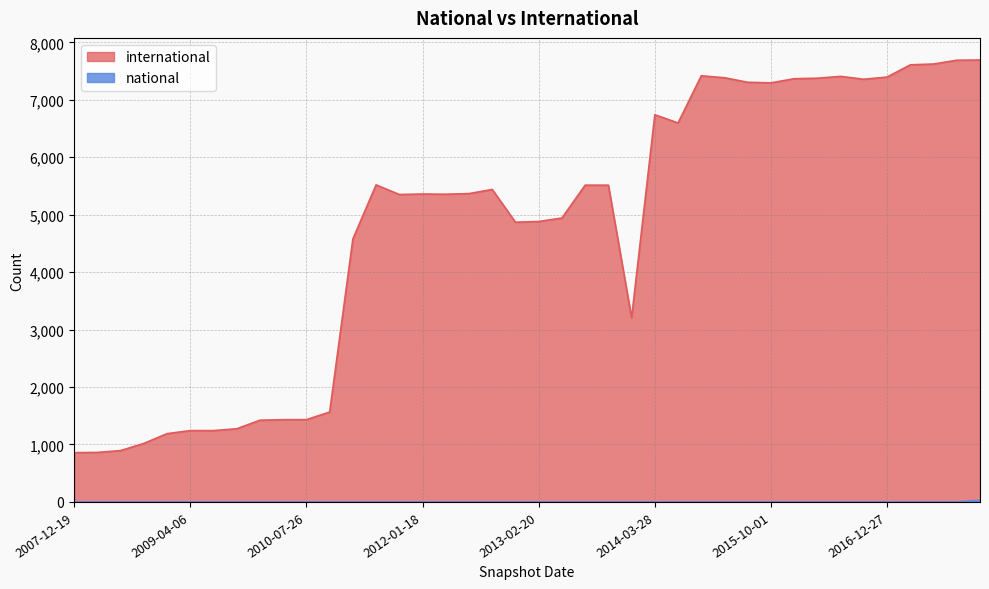

At which label does international first exceed 5368?

2011-06-10